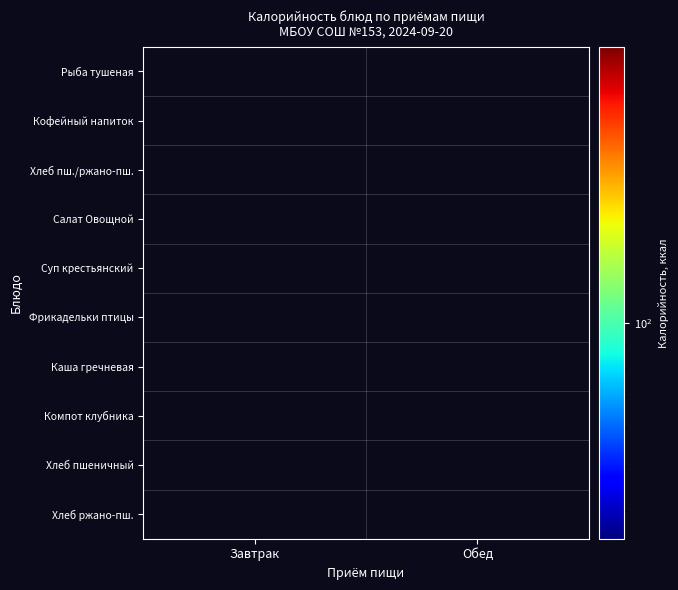

Which has a higher value, Завтрак or Обед?

Обед